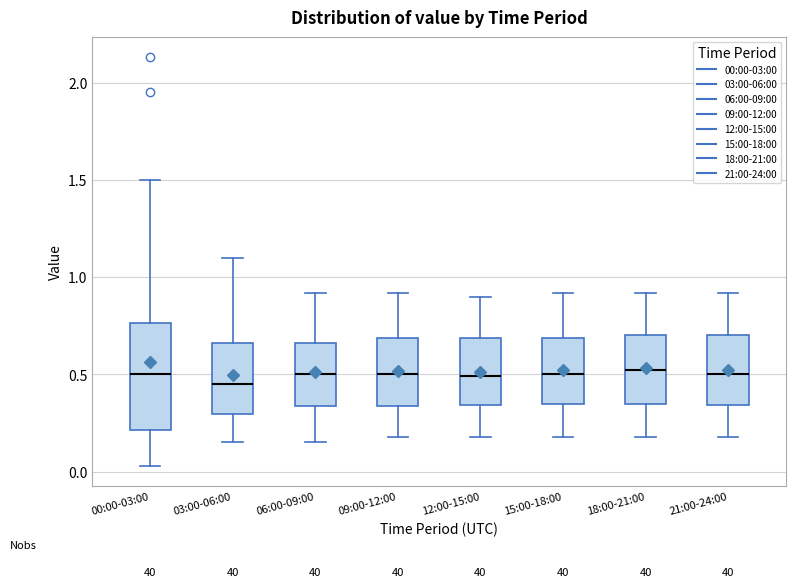

Where does the lower whisker of the box for 18:00-21:00 end on the y-axis? The values are not printed on the chart, so give them approximately, as read against the axis.

0.20